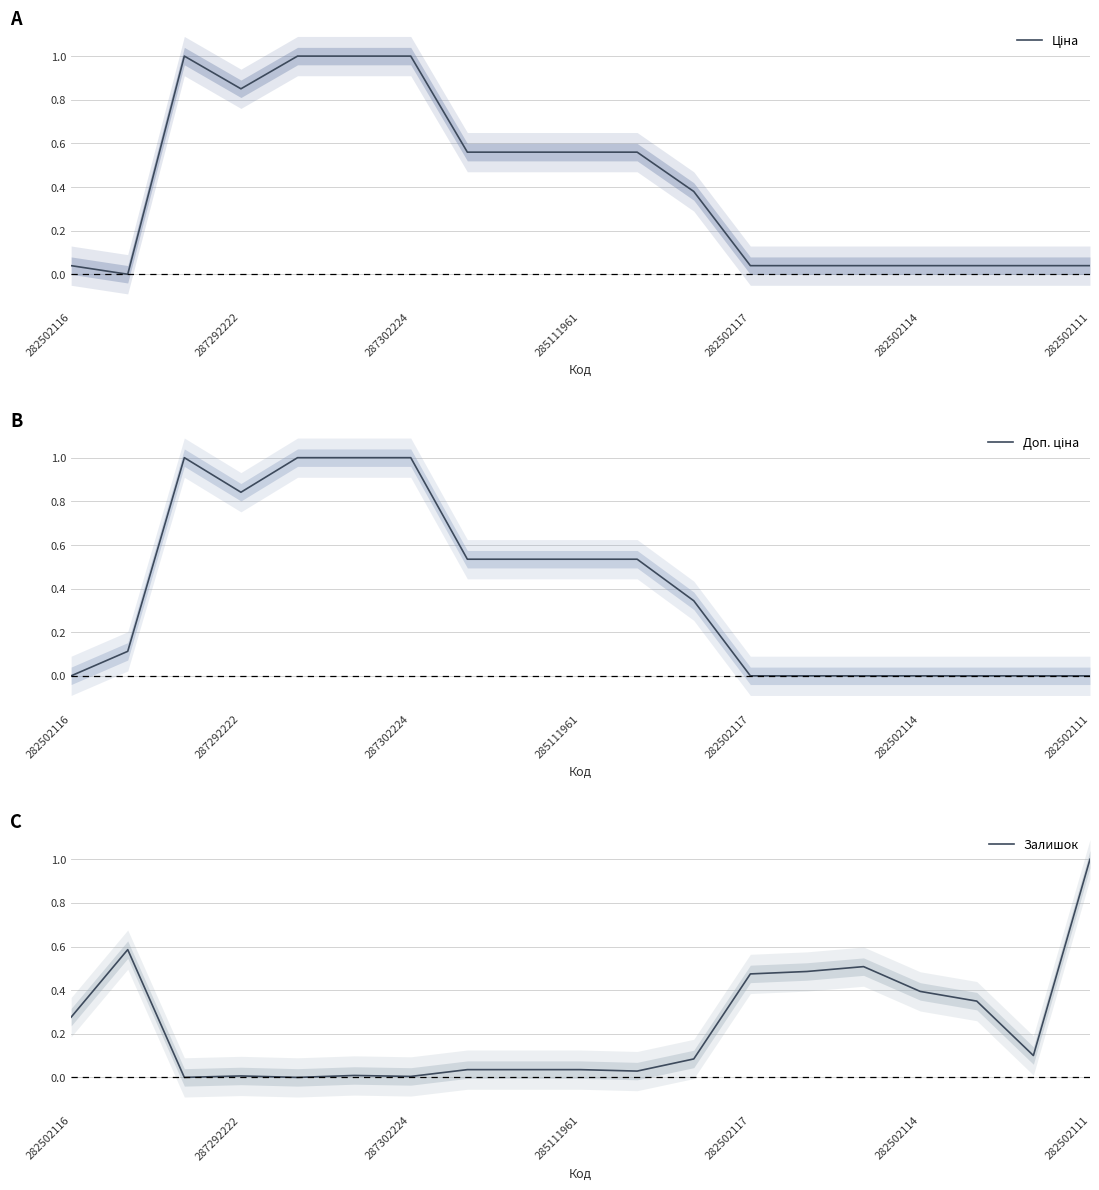

Which series has the widest spread of values?

Ціна